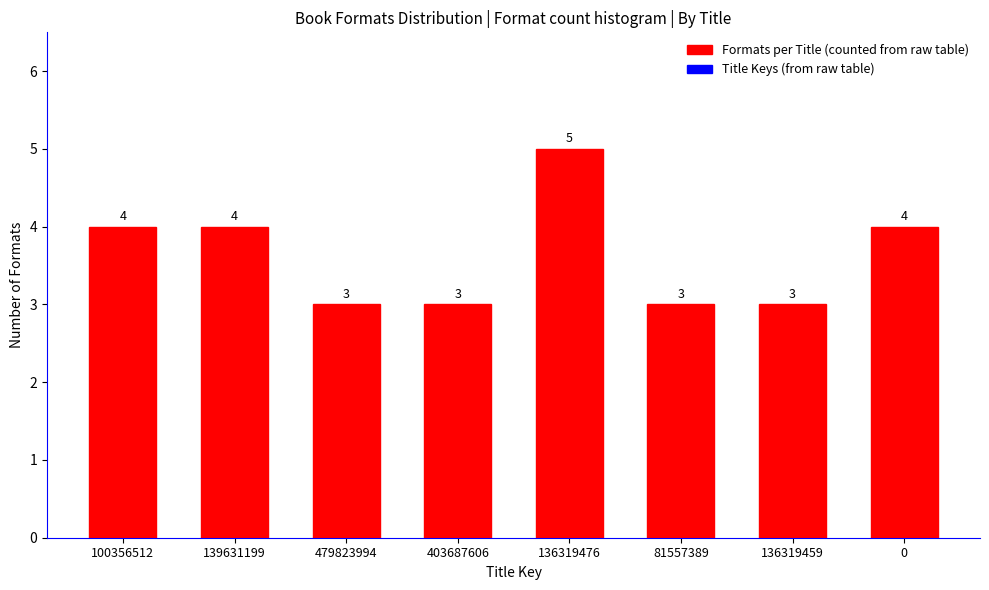

Reading left to right, extract all data points from this chart.

4	4	3	3	5	3	3	4